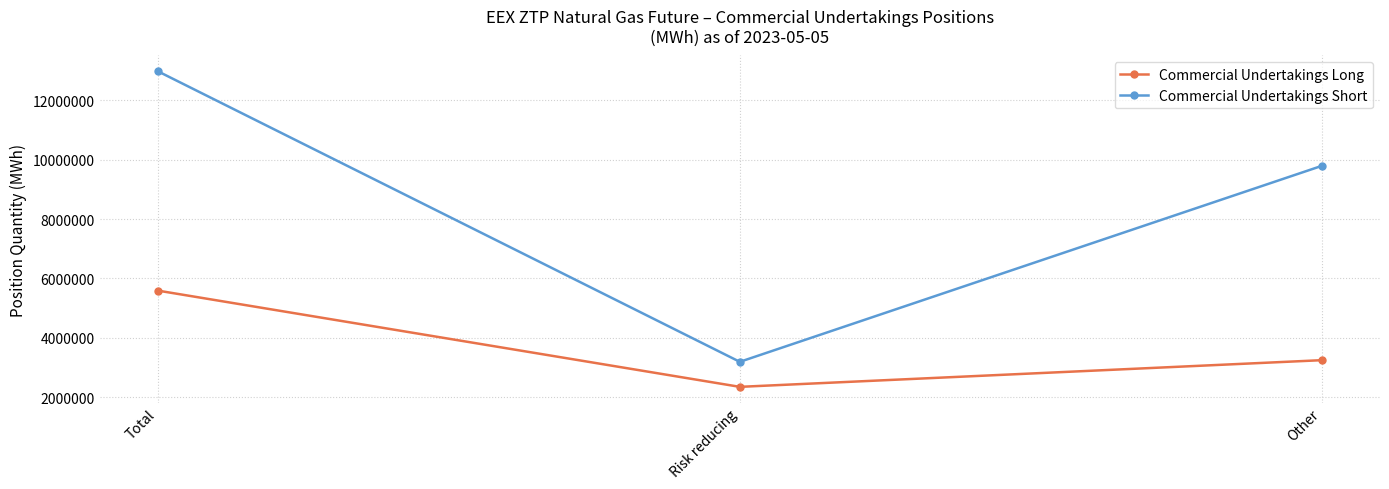

What is the value of the Commercial Undertakings Long point at the 3rd from the left?

3243290